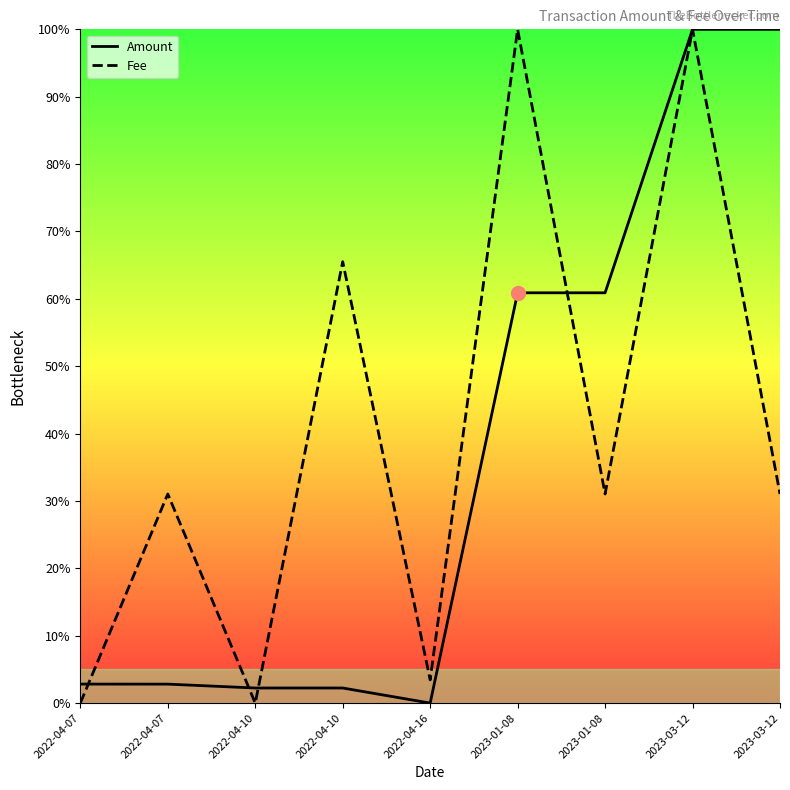

What is the average value of the Amount series?

36.9